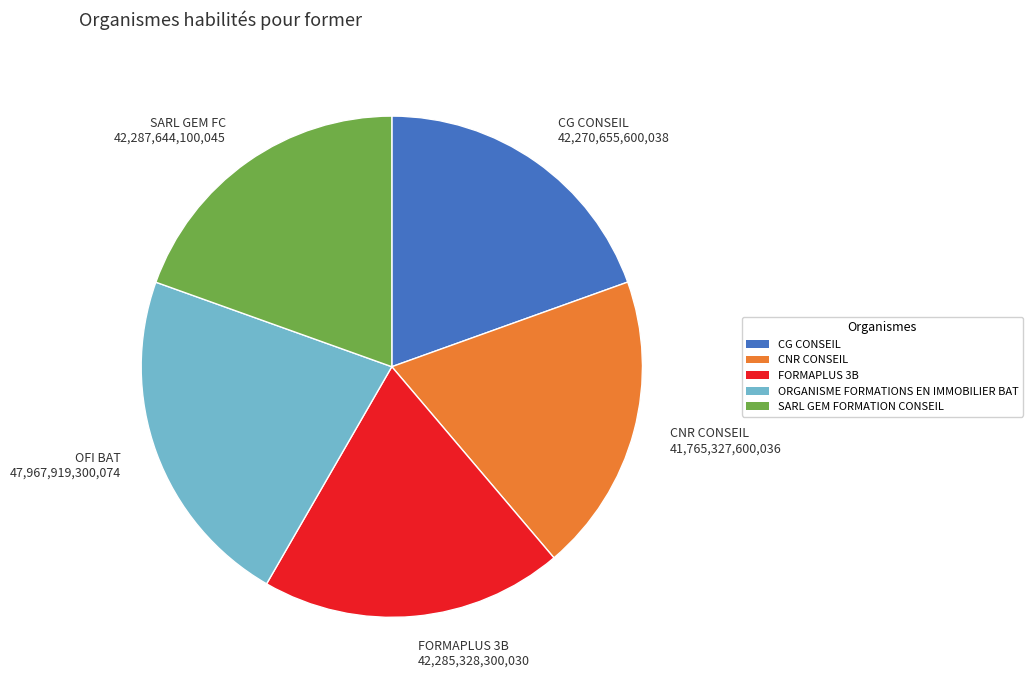

Is the sum of FORMAPLUS 3B 42,285,328,300,030 and CNR CONSEIL 41,765,327,600,036 greater than half?

No